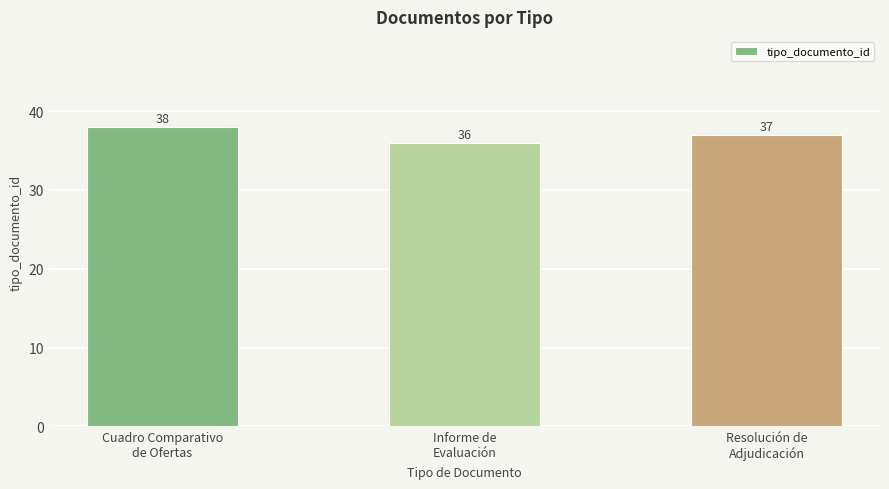

The value at Resolución de
Adjudicación is 37. True or false?

True